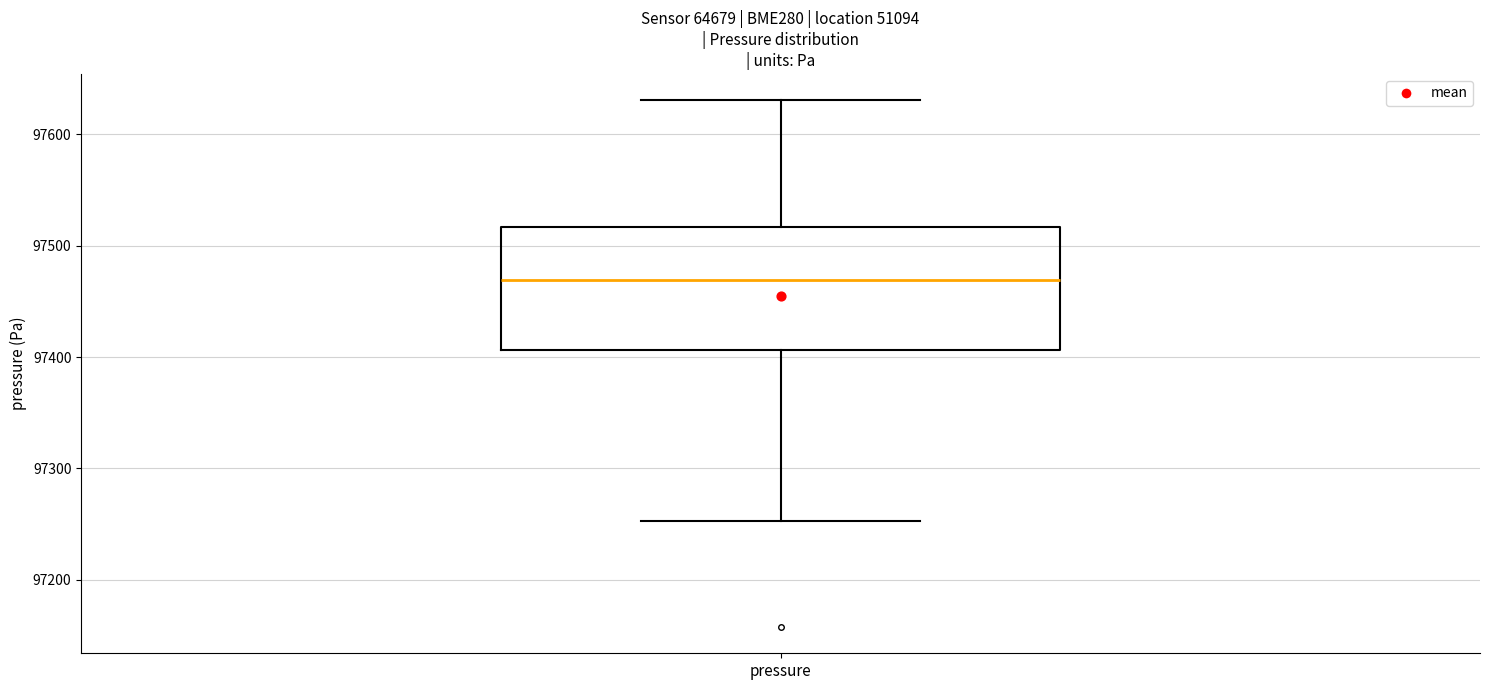

Where does the lower whisker of the box for pressure end on the y-axis? The values are not printed on the chart, so give them approximately, as read against the axis.

97250